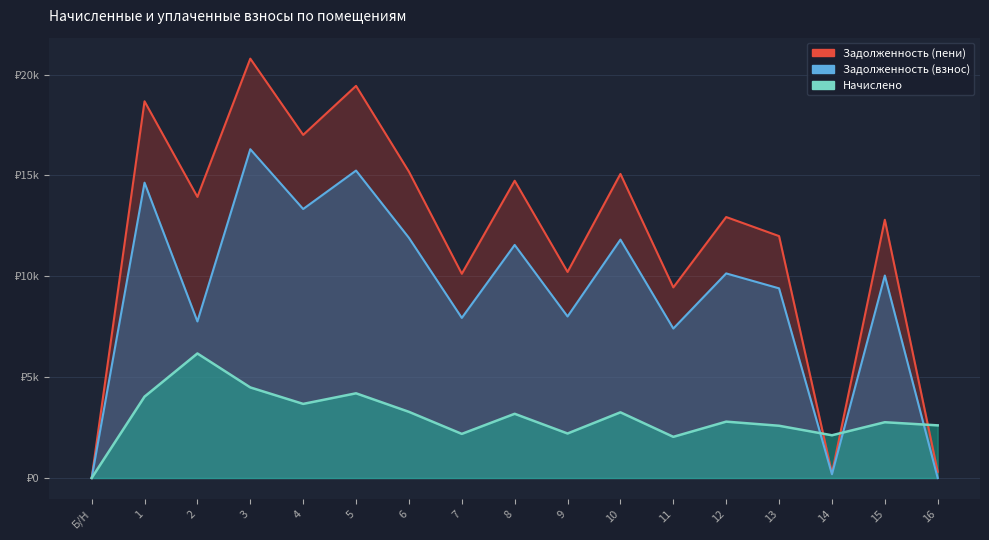

Between which two adjacent categories do Задолженность (пени) and Начислено first intersect?

13 and 14